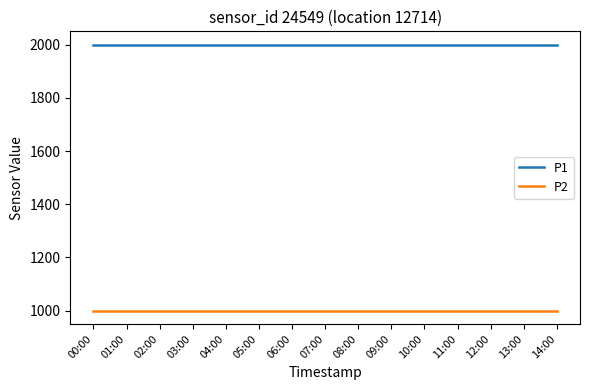

What is the average value of the P2 series?

999.9